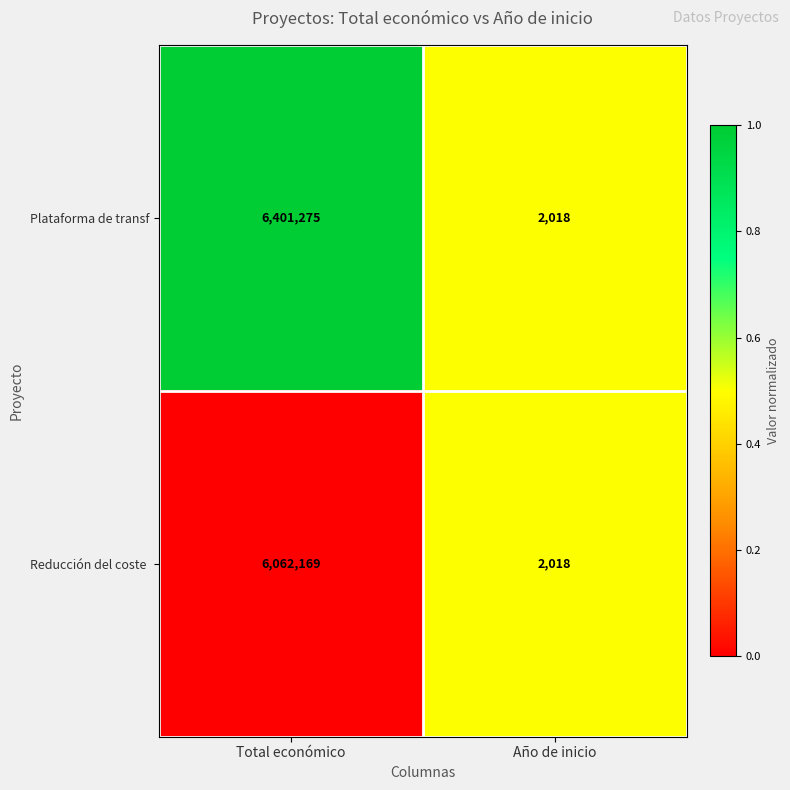

What is the difference between the Plataforma de transf values at Total económico and Año de inicio?

6399257